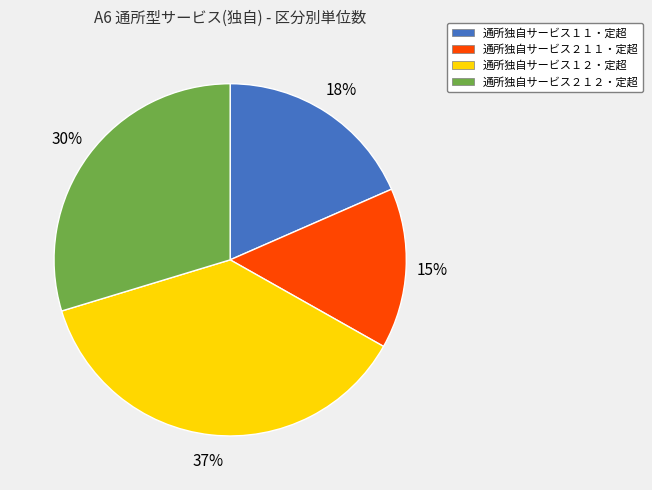

Does 通所独自サービス２１２・定超 represent more than half of the total?

No